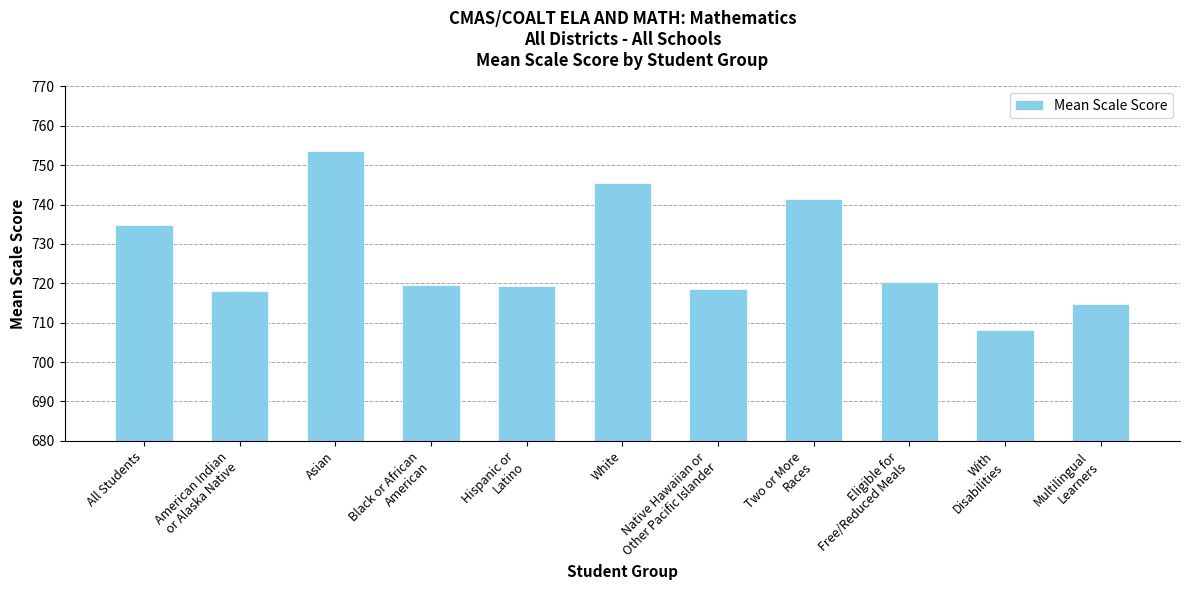

What is the average value?

726.8